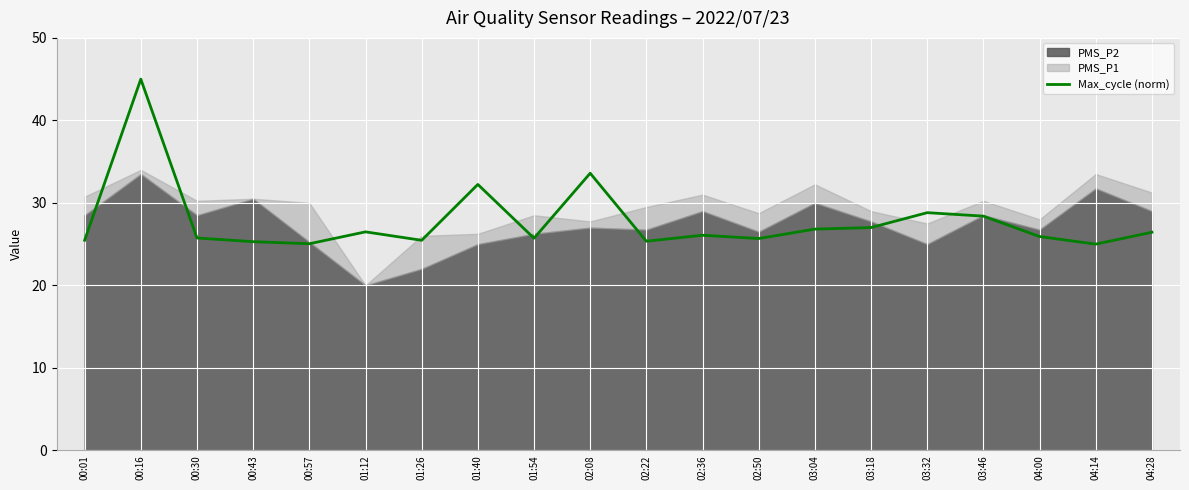

Which category has the highest value across all series?

00:16